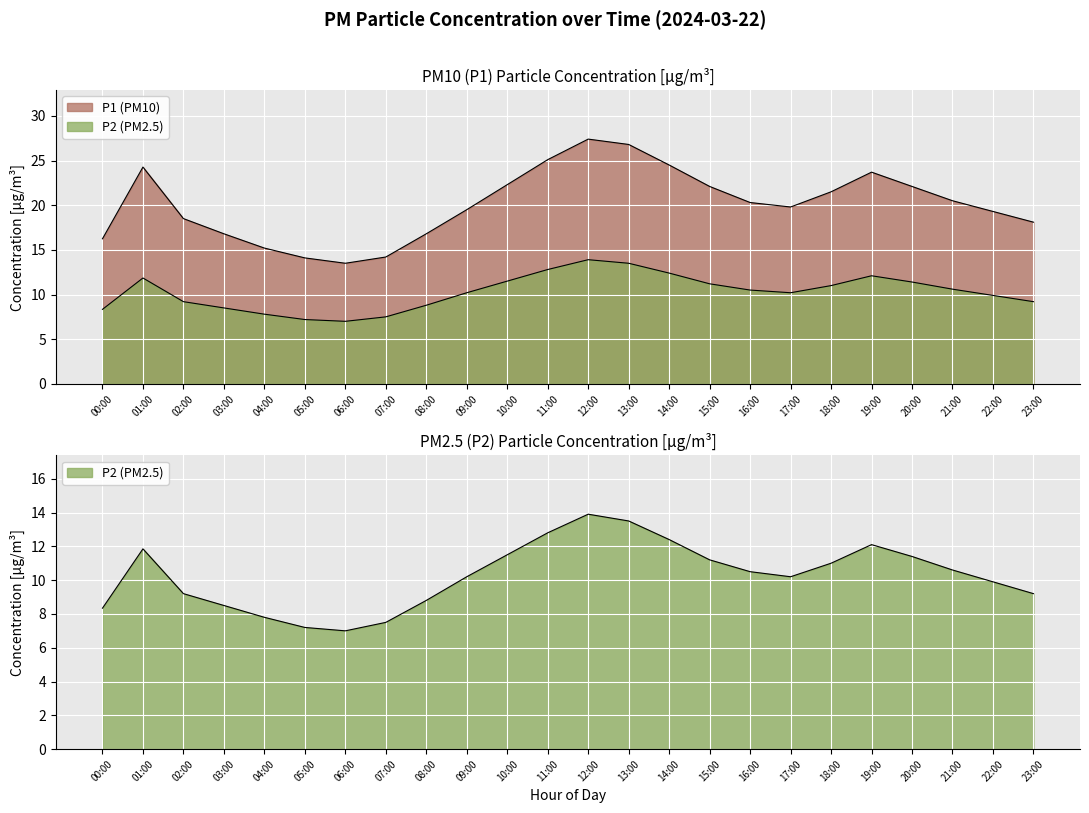

What are all the series names shown in the legend?

P1, P2